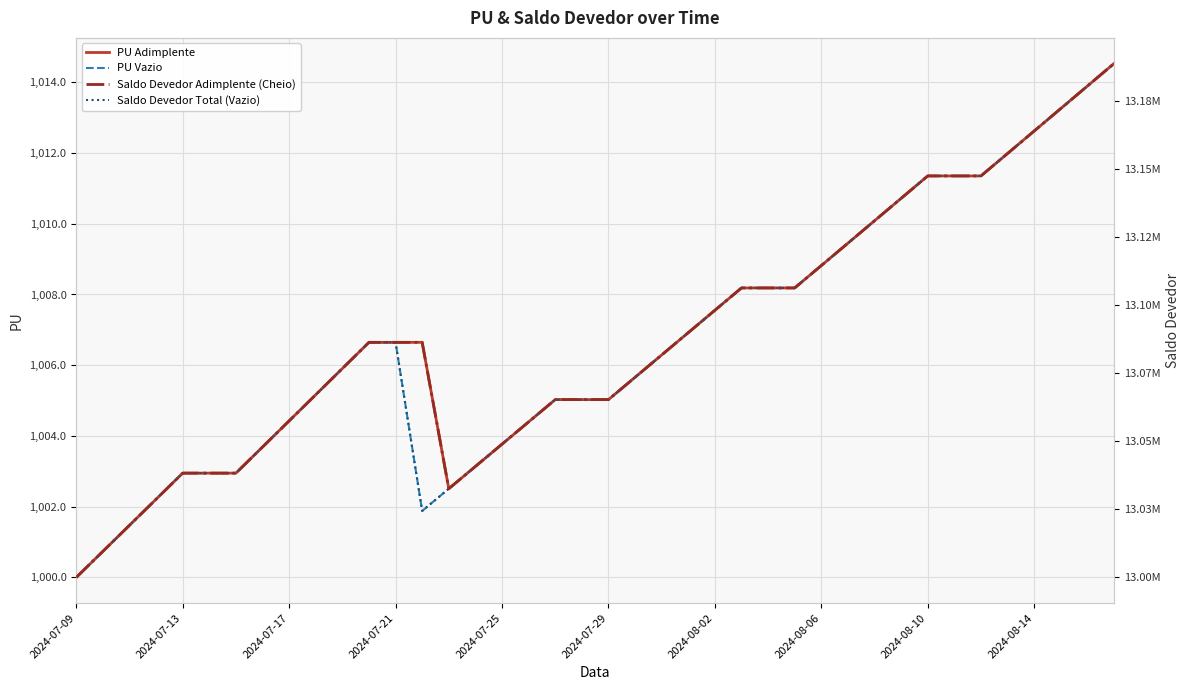

What is the lowest value of the Saldo Devedor Total (Vazio) series?

13000000.0